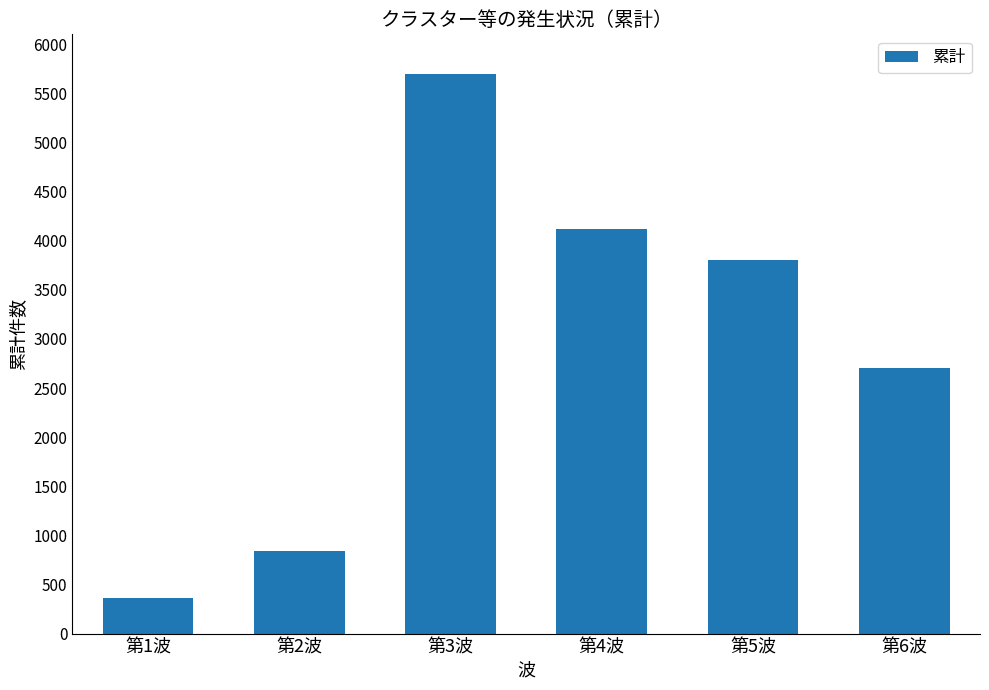

Read the value at 第1波, to the nearest 10.

360